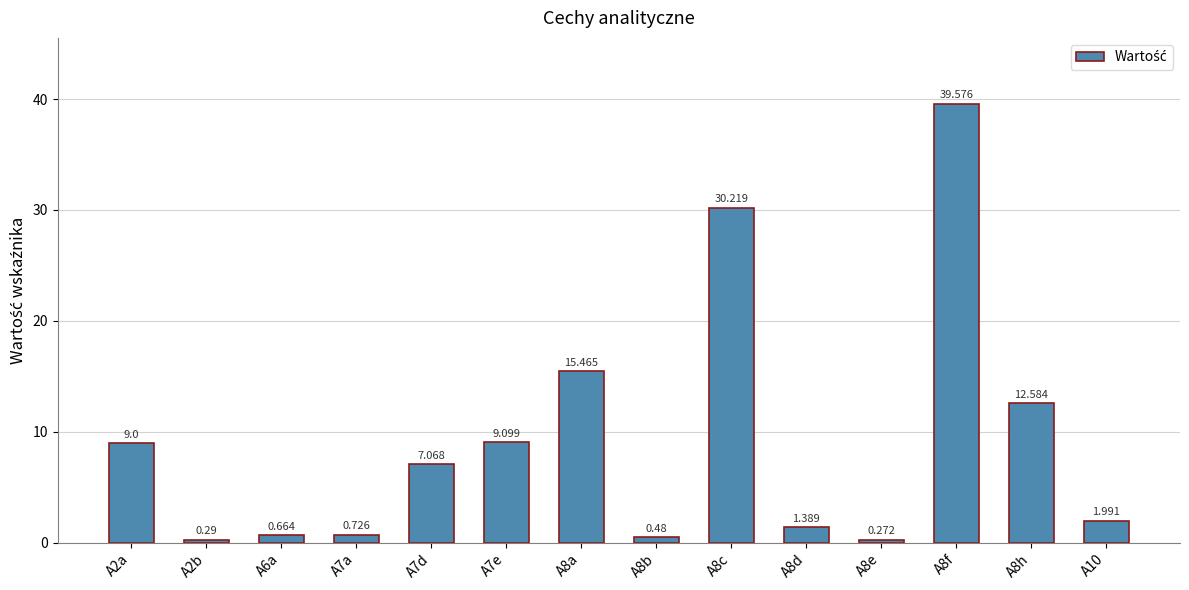

The value at A8h is 2.5. True or false?

False